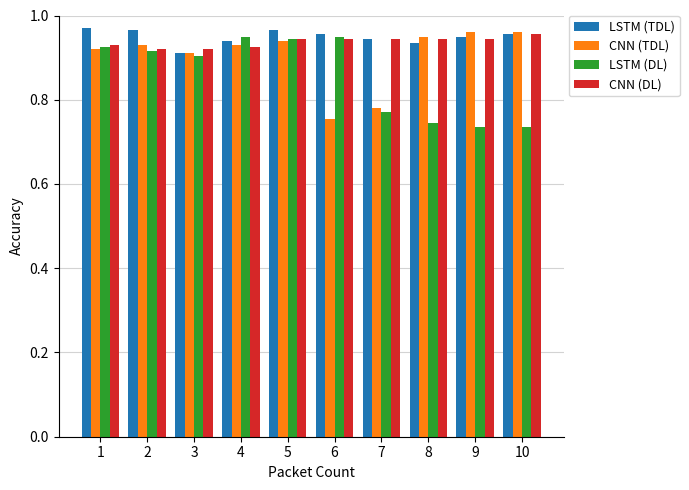

What is the difference between the maximum and minimum values in the LSTM (DL) series?

0.2